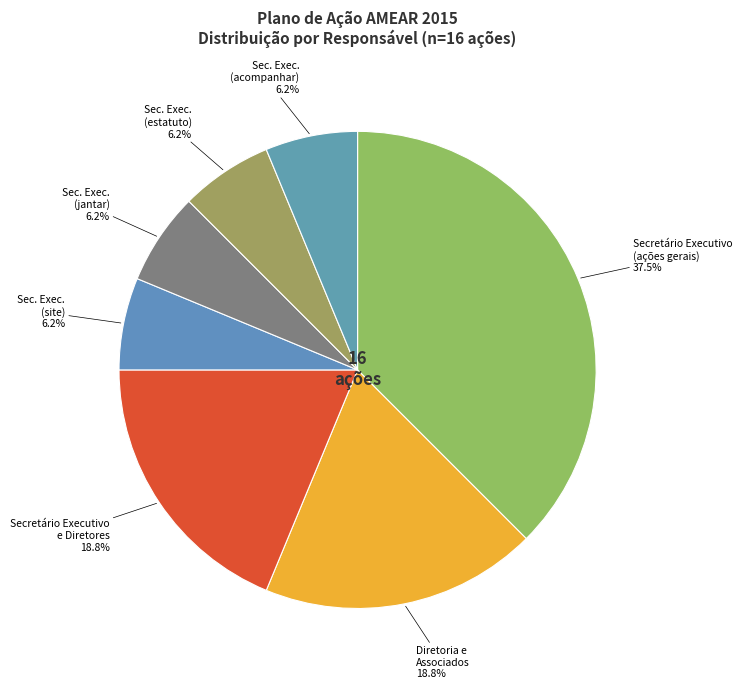

What is the largest slice in the pie chart?

Secretário Executivo (ações gerais)